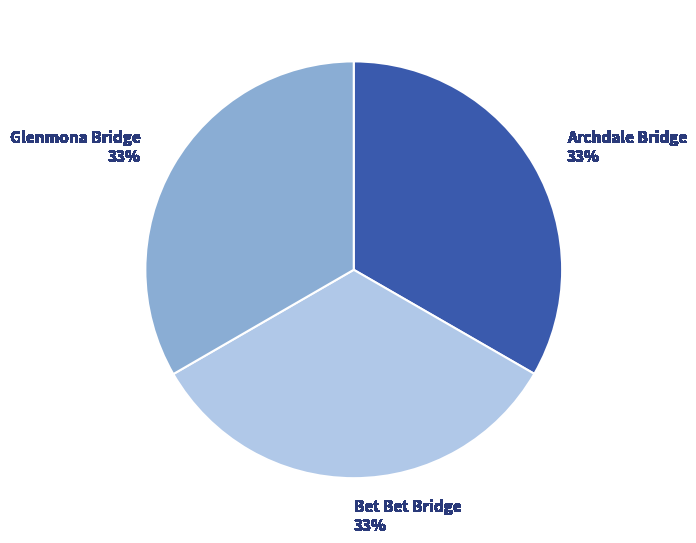

Is there any slice that represents more than half of the pie?

No